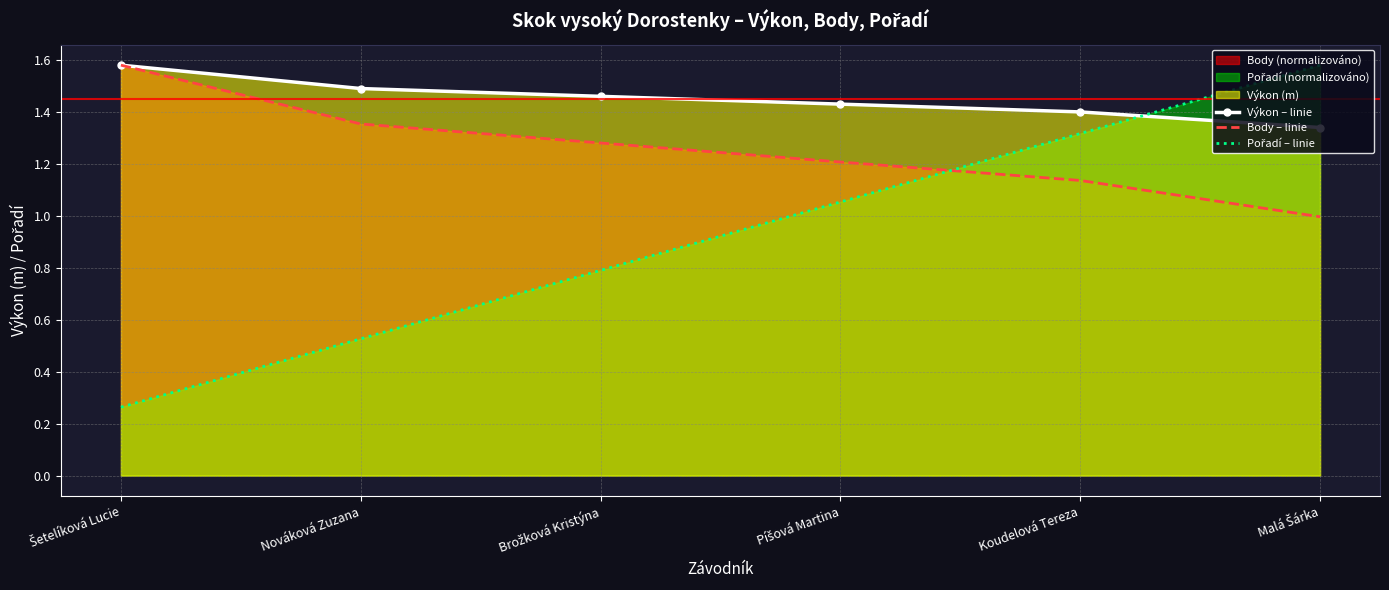

True or false: Pořadí – linie and Body – linie intersect in this chart.

True